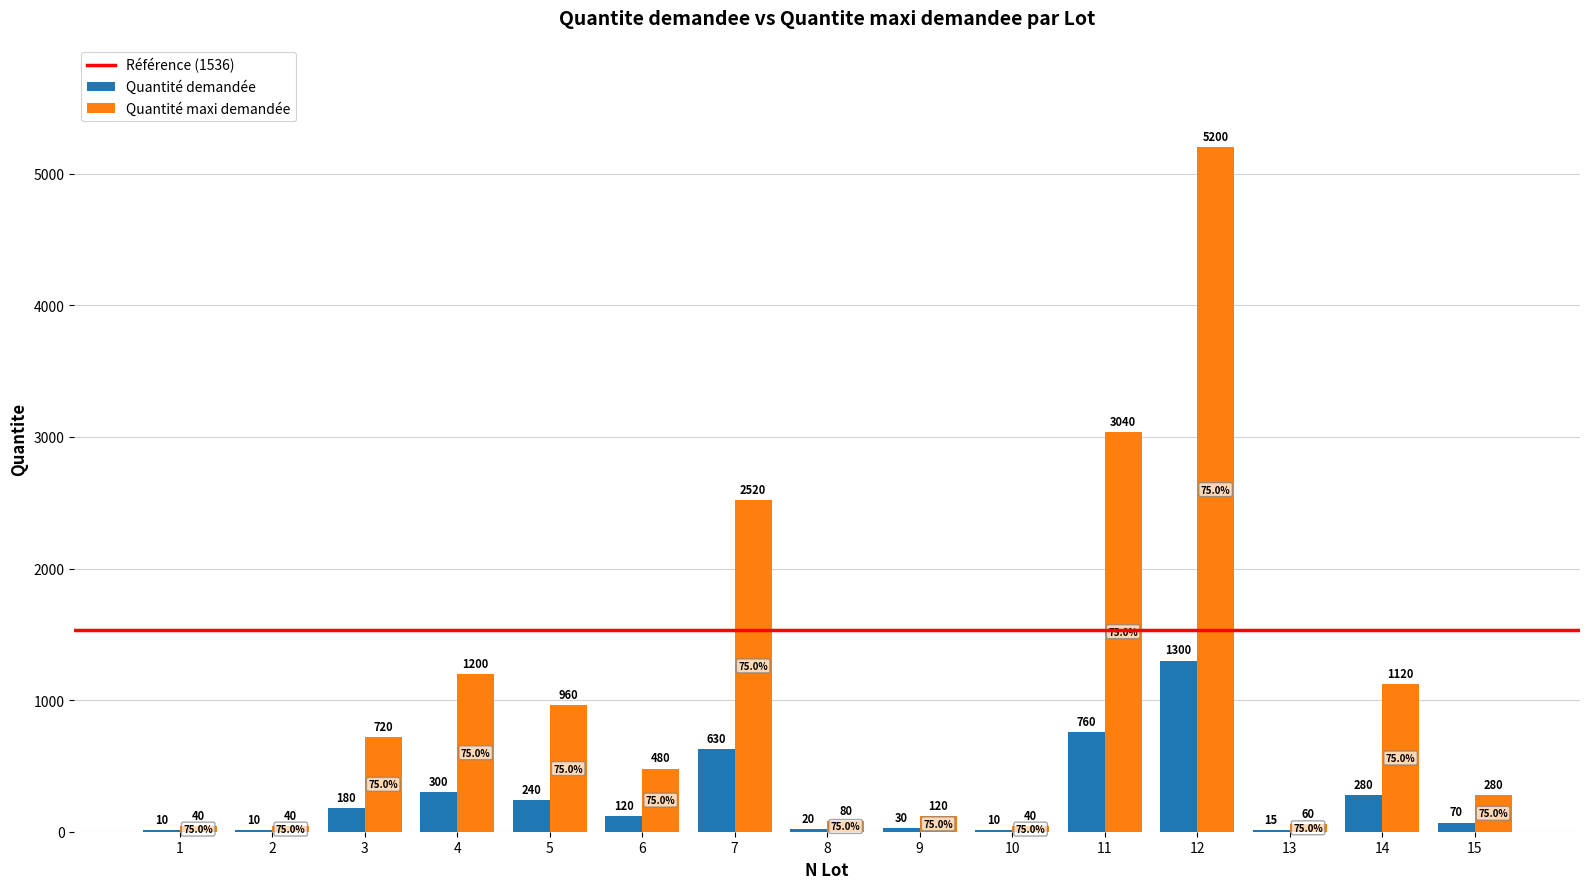

True or false: Quantité demandée has a value of 120 at 6.

True